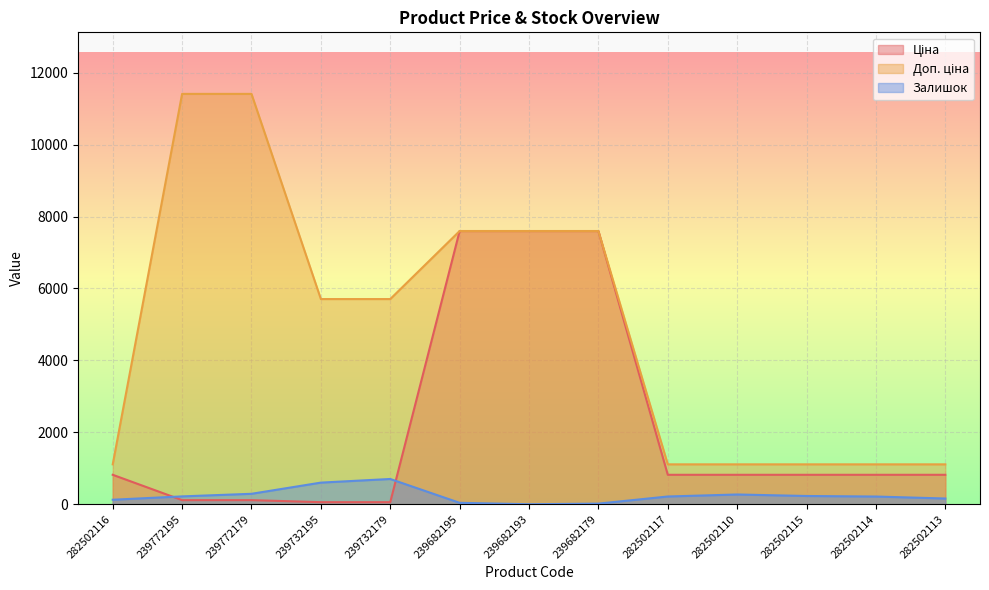

What is the difference between the second highest and minimum values in the Доп. ціна series?

10300.8